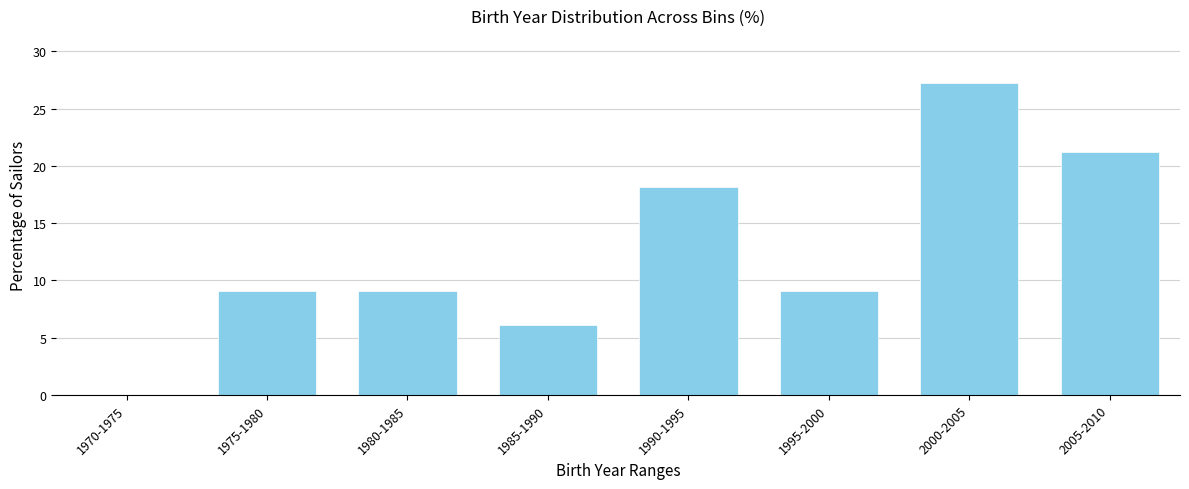

Reading left to right, transcribe all the data shown in this chart.

1970-1975=0.0	1975-1980=9.1	1980-1985=9.1	1985-1990=6.1	1990-1995=18.2	1995-2000=9.1	2000-2005=27.3	2005-2010=21.2